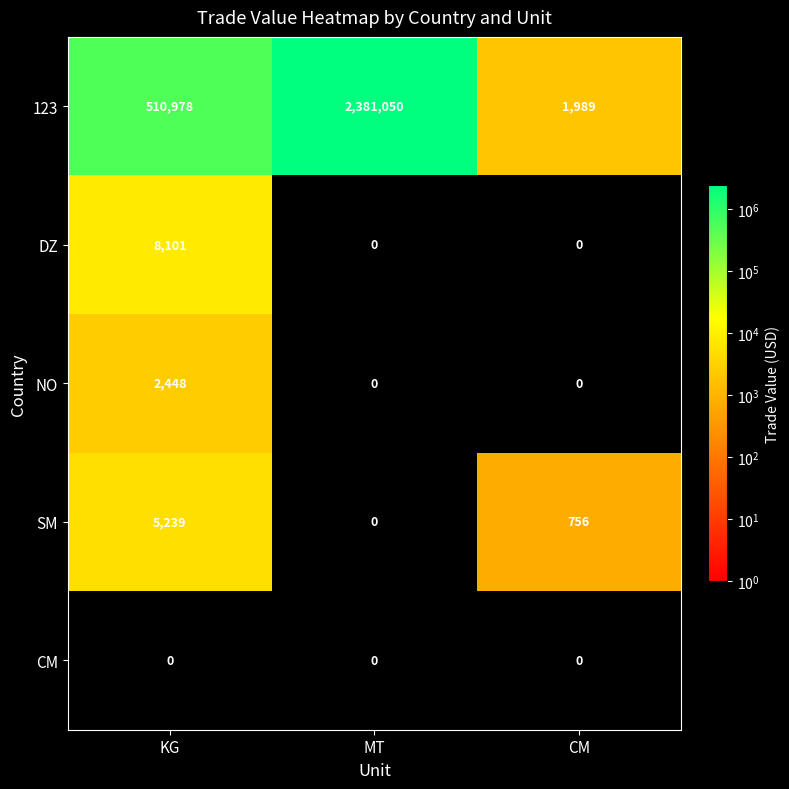

Which series has the largest total across all categories?

123